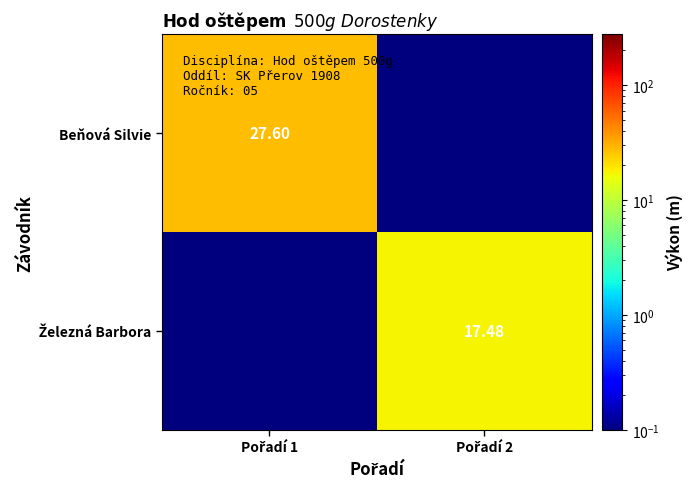

At which label is Železná Barbora closest to 8?

Pořadí 1